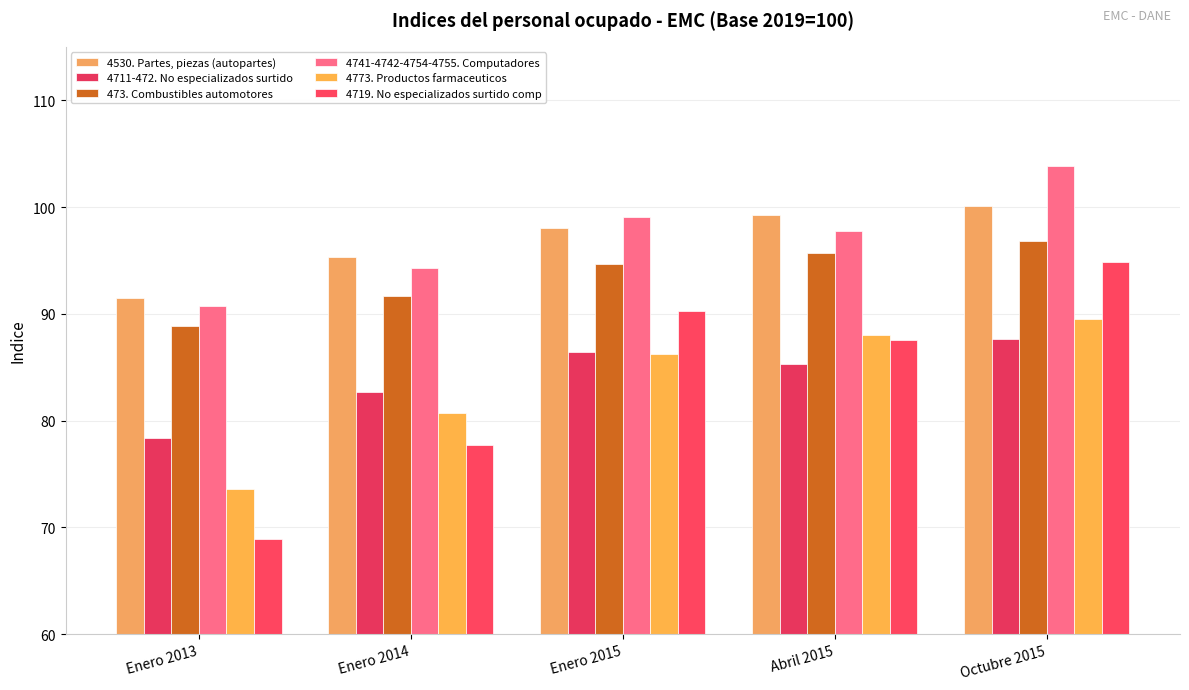

Reading left to right, what are all the values shown in this chart?

4530. Partes, piezas (autopartes): 91.5	95.3	98.1	99.2	100.1
4711-472. No especializados surtido: 78.3	82.7	86.4	85.3	87.6
473. Combustibles automotores: 88.9	91.7	94.7	95.7	96.8
4741-4742-4754-4755. Computadores: 90.8	94.3	99.0	97.7	103.8
4773. Productos farmaceuticos: 73.6	80.8	86.2	88.0	89.5
4719. No especializados surtido comp: 68.9	77.7	90.3	87.5	94.9